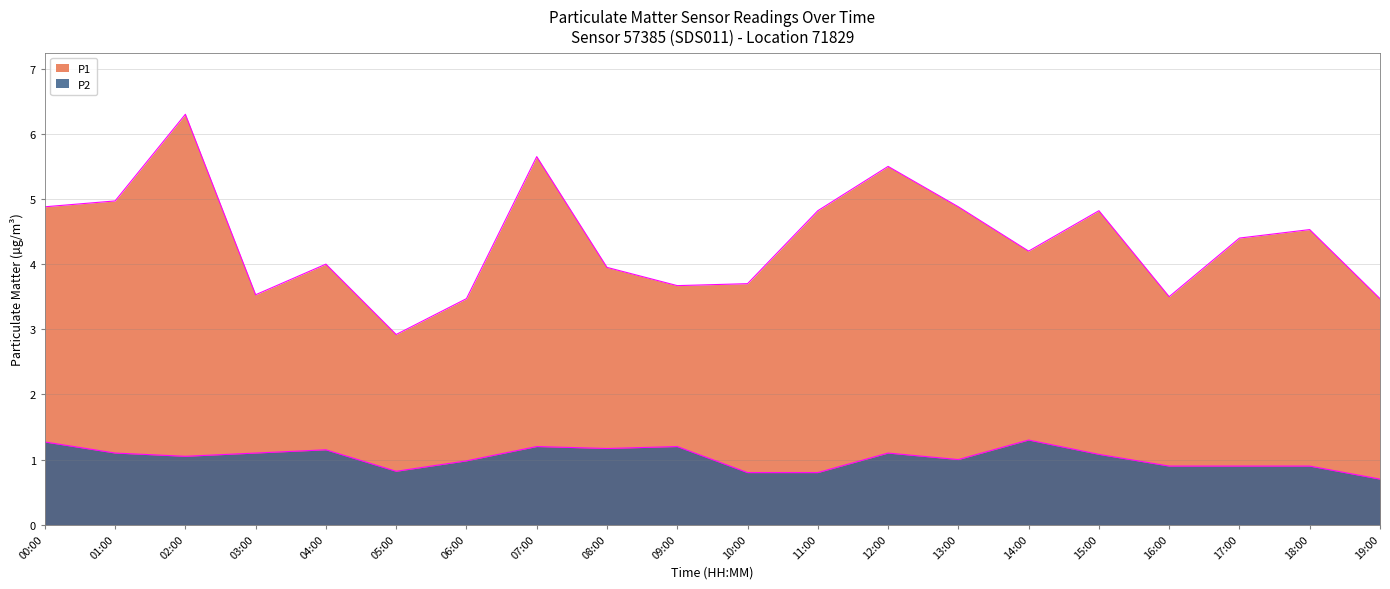

Is the value of P1 at 17:00 greater than the value of P2 at 02:00?

Yes